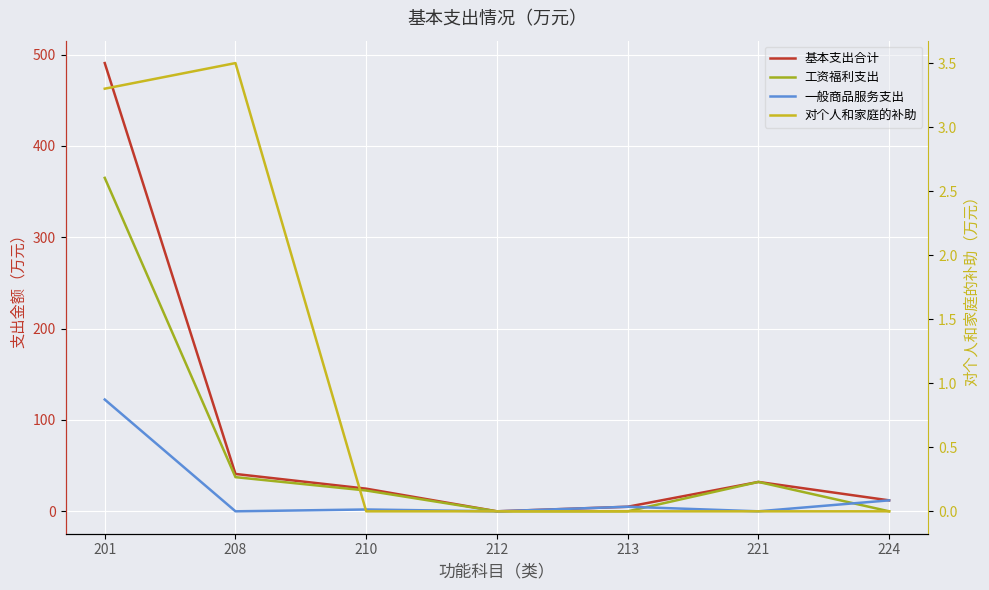

How many values in 对个人和家庭的补助 are above zero?

2